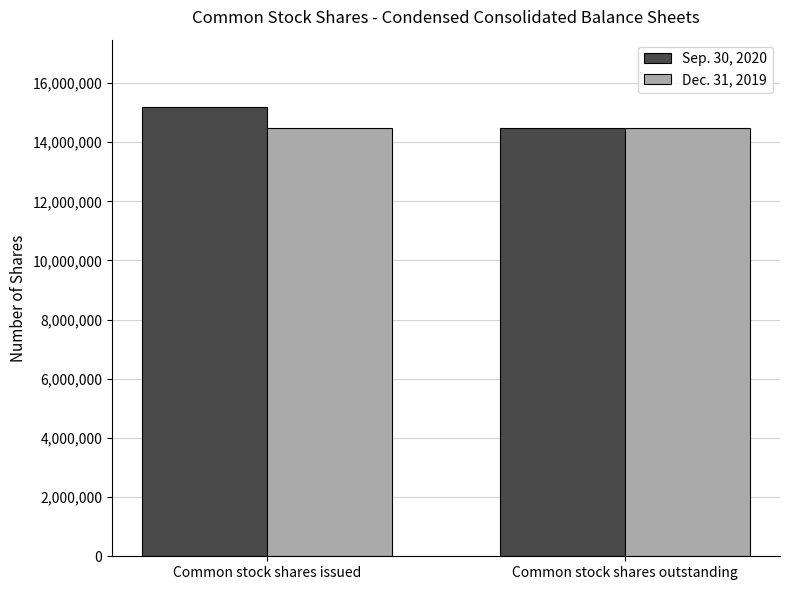

What is the label of the 1st bar from the left?

Common stock shares issued